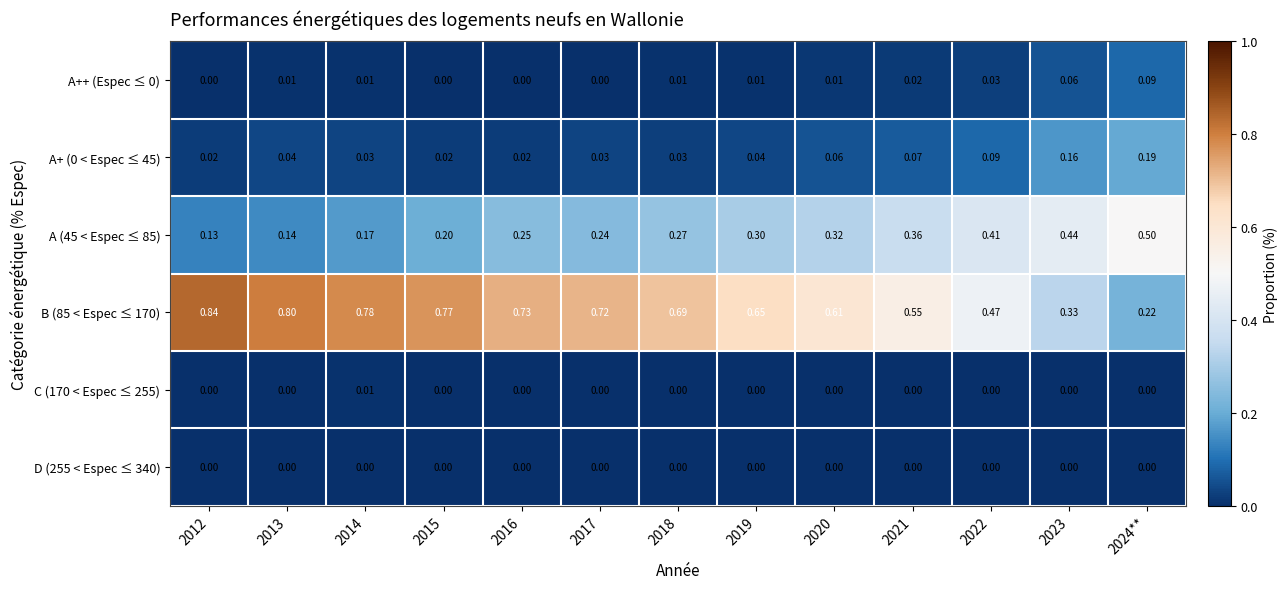

Reading right to left, what are all the values shown in this chart?

A++ (Espec ≤ 0): 2024**=0.1	2023=0.1	2022=0.0	2021=0.0	2020=0.0	2019=0.0	2018=0.0	2017=0.0	2016=0.0	2015=0.0	2014=0.0	2013=0.0	2012=0.0
A+ (0 < Espec ≤ 45): 2024**=0.2	2023=0.2	2022=0.1	2021=0.1	2020=0.1	2019=0.0	2018=0.0	2017=0.0	2016=0.0	2015=0.0	2014=0.0	2013=0.0	2012=0.0
A (45 < Espec ≤ 85): 2024**=0.5	2023=0.4	2022=0.4	2021=0.4	2020=0.3	2019=0.3	2018=0.3	2017=0.2	2016=0.2	2015=0.2	2014=0.2	2013=0.1	2012=0.1
B (85 < Espec ≤ 170): 2024**=0.2	2023=0.3	2022=0.5	2021=0.6	2020=0.6	2019=0.7	2018=0.7	2017=0.7	2016=0.7	2015=0.8	2014=0.8	2013=0.8	2012=0.8
C (170 < Espec ≤ 255): 2024**=0.0	2023=0.0	2022=0.0	2021=0.0	2020=0.0	2019=0.0	2018=0.0	2017=0.0	2016=0.0	2015=0.0	2014=0.0	2013=0.0	2012=0.0
D (255 < Espec ≤ 340): 2024**=0.0	2023=0.0	2022=0.0	2021=0.0	2020=0.0	2019=0.0	2018=0.0	2017=0.0	2016=0.0	2015=0.0	2014=0.0	2013=0.0	2012=0.0